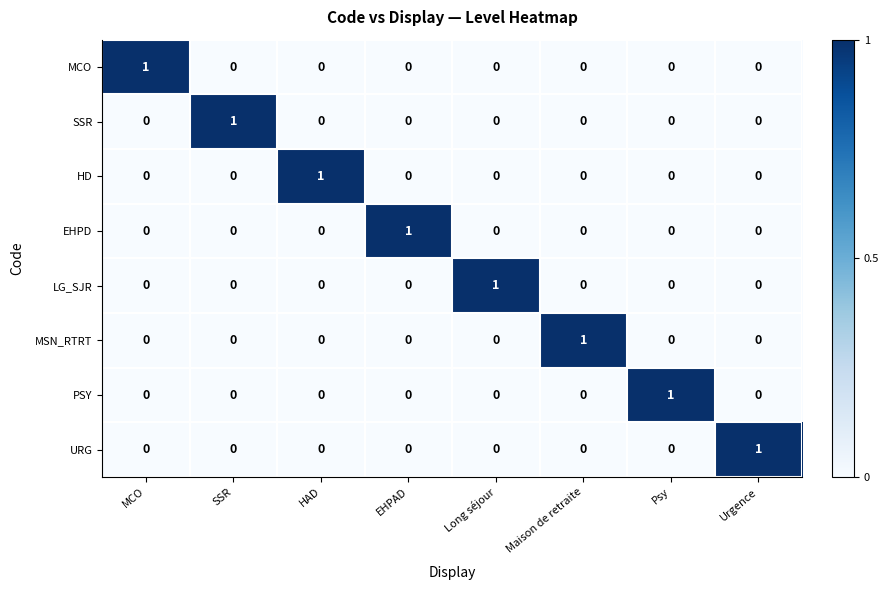

At which label does URG reach its peak?

Urgence